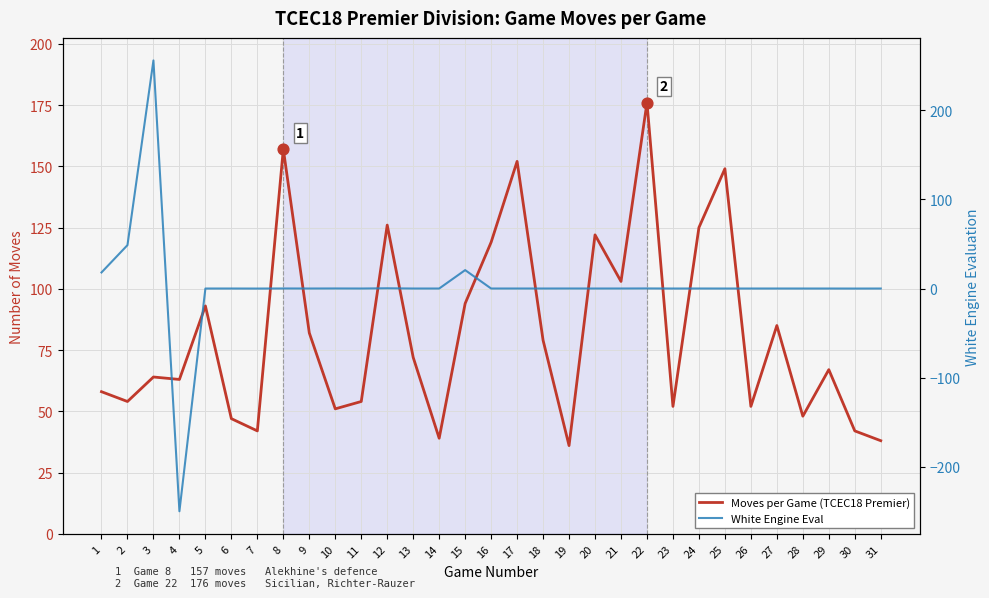

At which category is the sum across all series the highest?

3